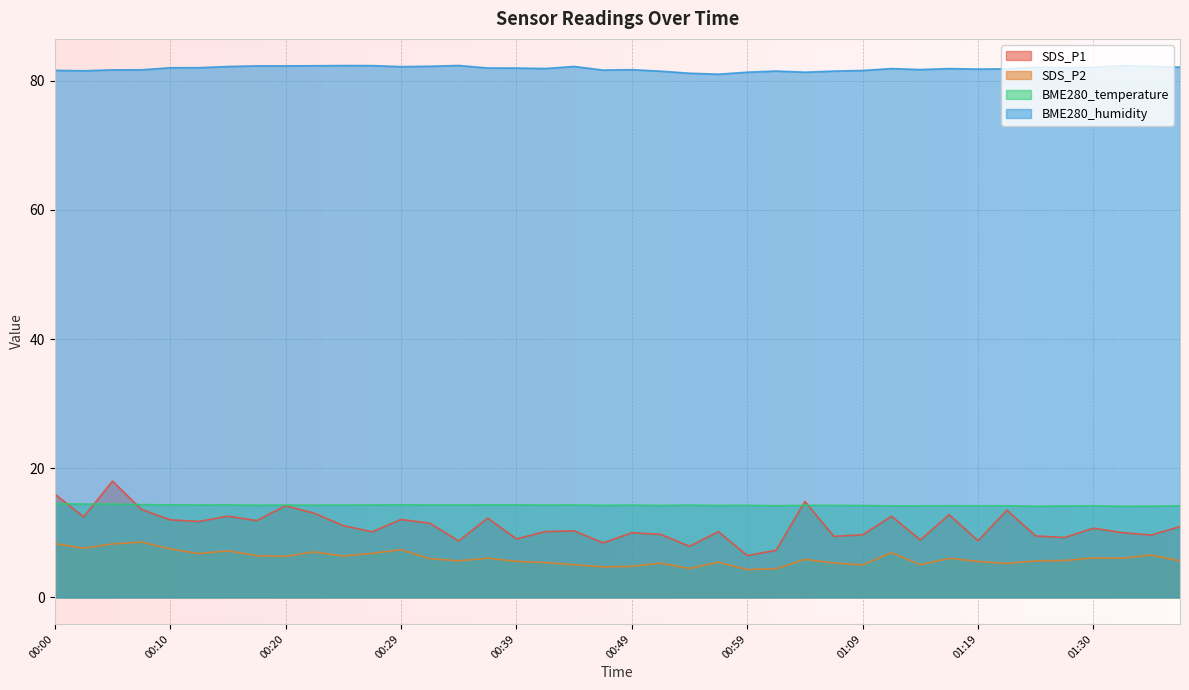

What is the maximum value for BME280_humidity?

82.3